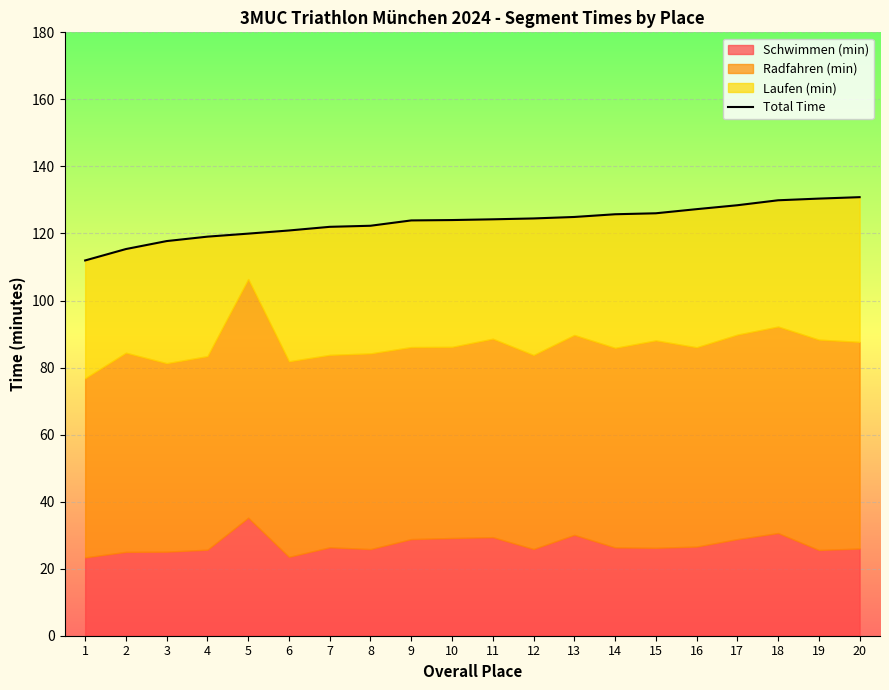

What is the value of the 16th point from the left?

127.3